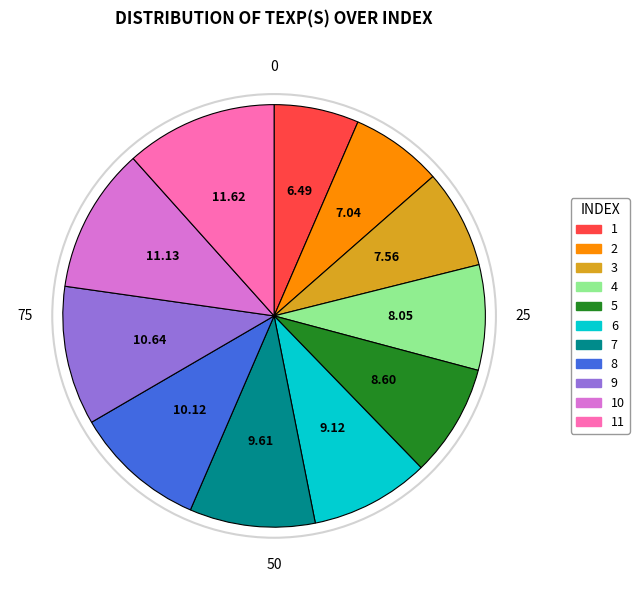

Is there any slice that represents more than half of the pie?

No